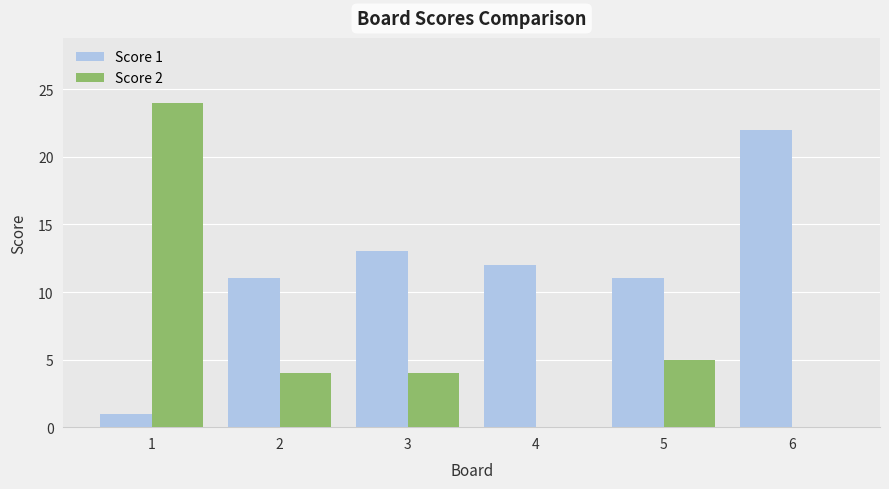

Does the chart contain stacked bars?

No